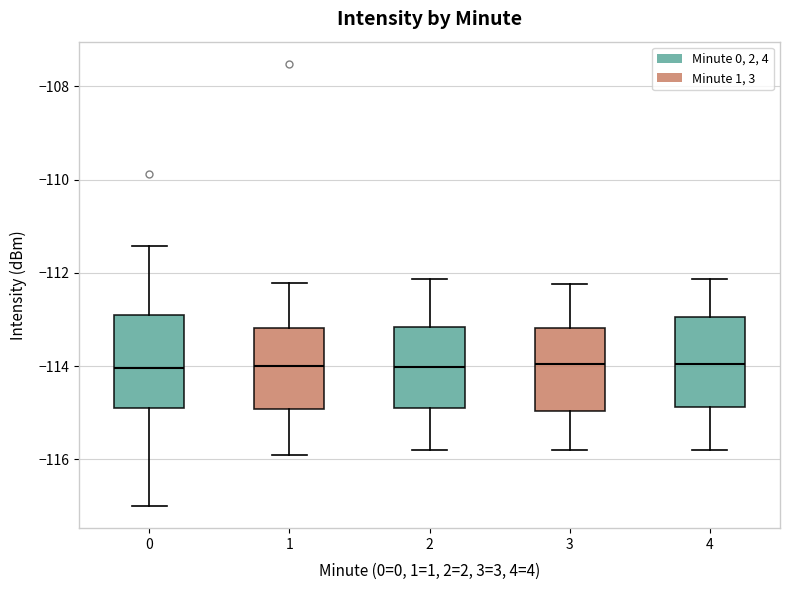

Where does the lower whisker of the box at x = 2 end on the y-axis? The values are not printed on the chart, so give them approximately, as read against the axis.

-115.8